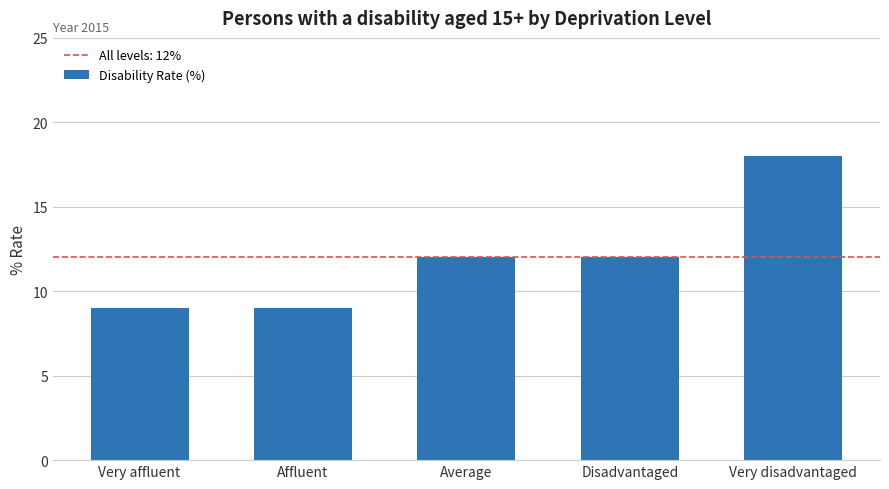

What is the sum of the values at Very affluent and Affluent?

18